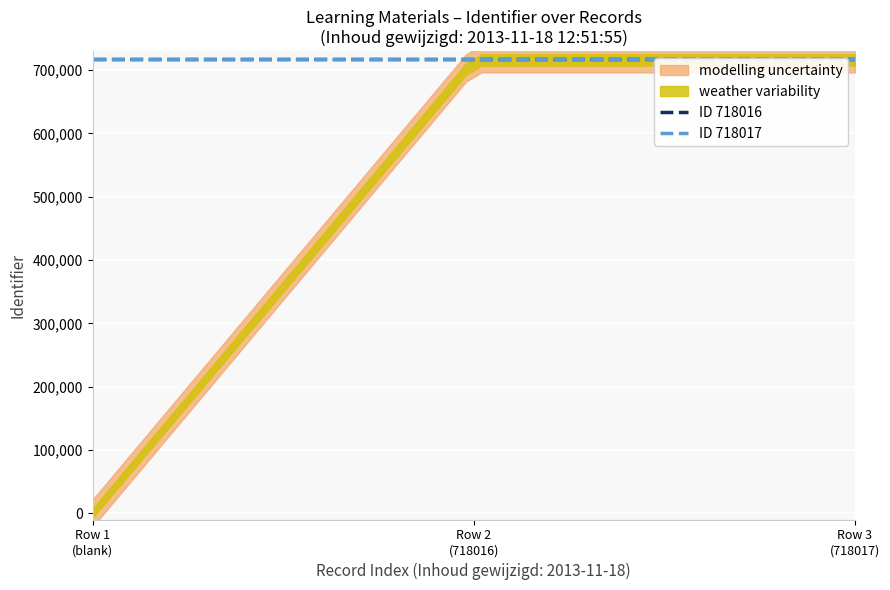

What is the sum of the ID 718017 values at Row 1
(blank) and Row 2
(718016)?

1436034